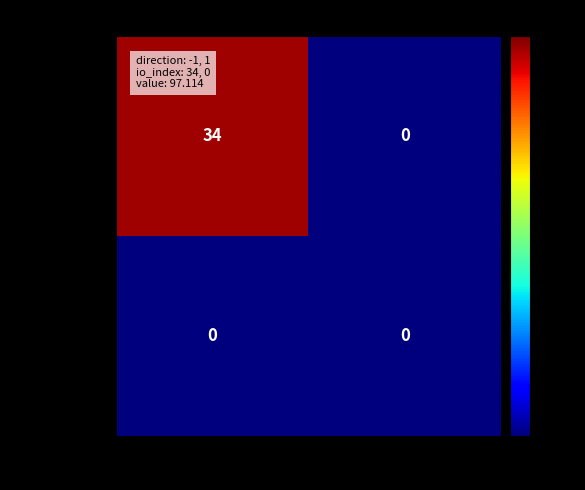

Reading left to right, transcribe all the data shown in this chart.

72ecd50145a3…: 34	0
3361267afa2c…: 0	0